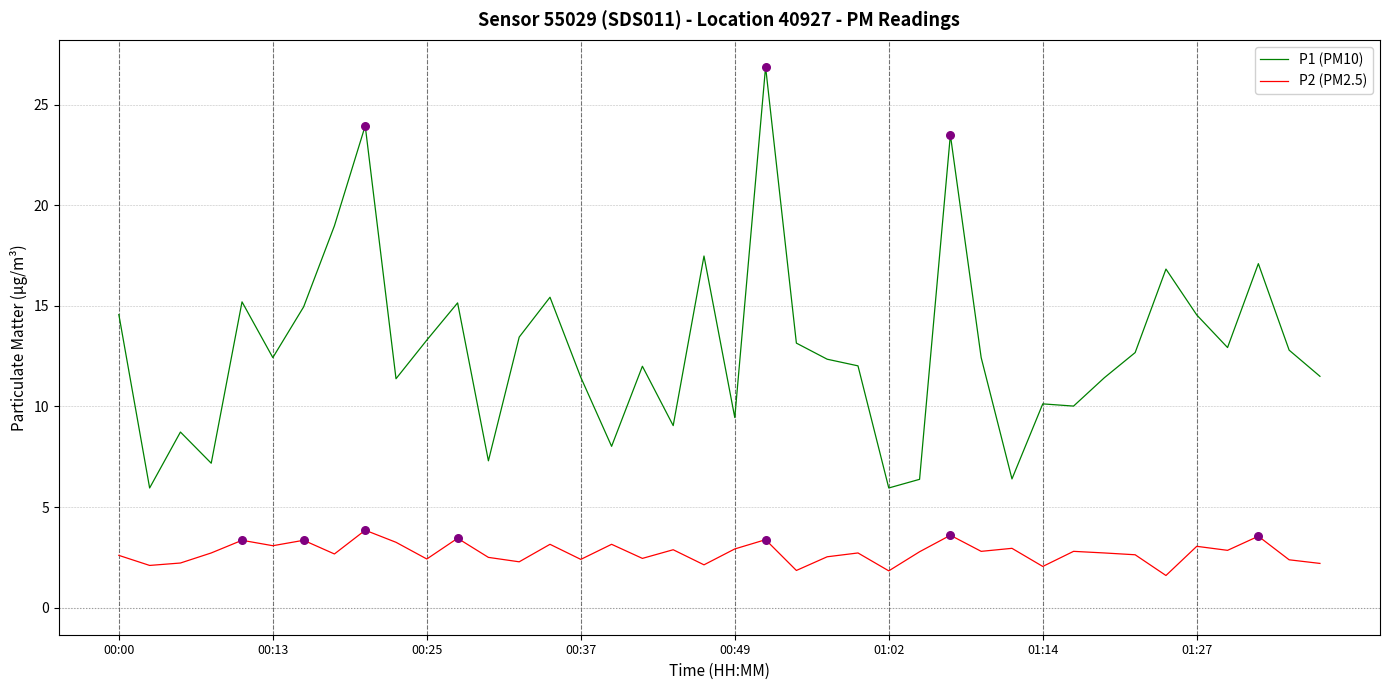

At how many categories does at least one series exceed 25?

1